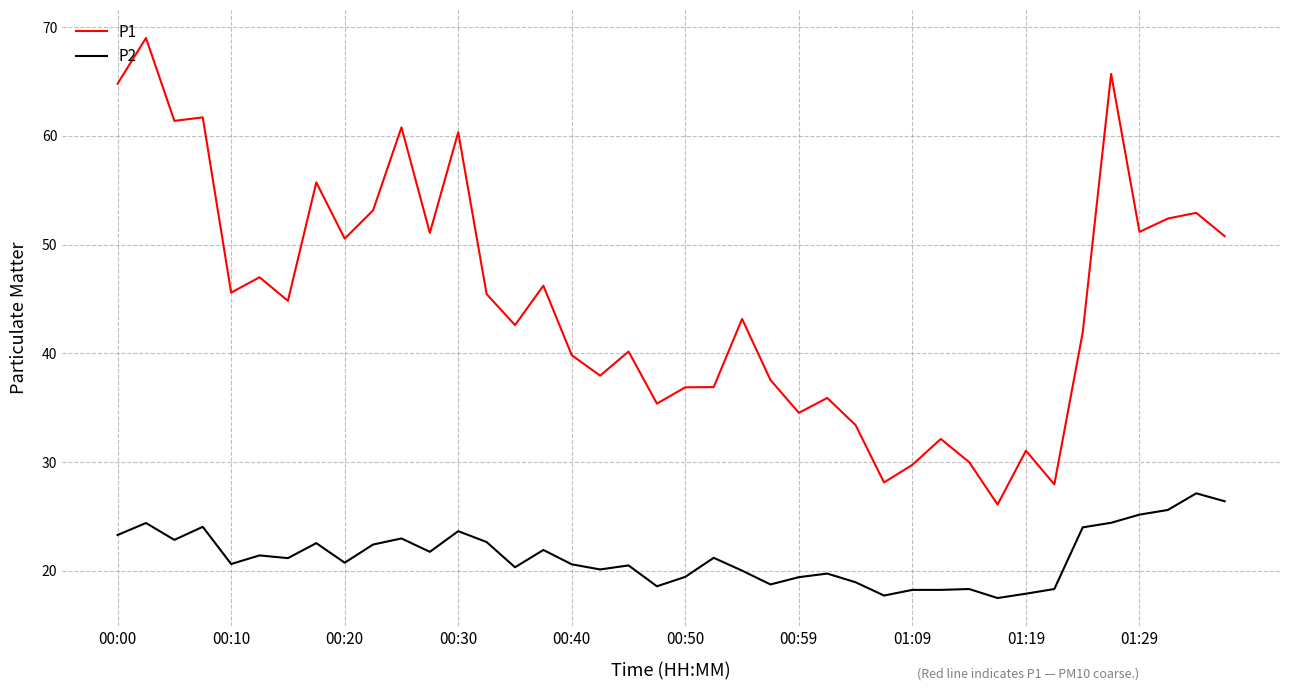

What is the smallest value displayed?

17.5